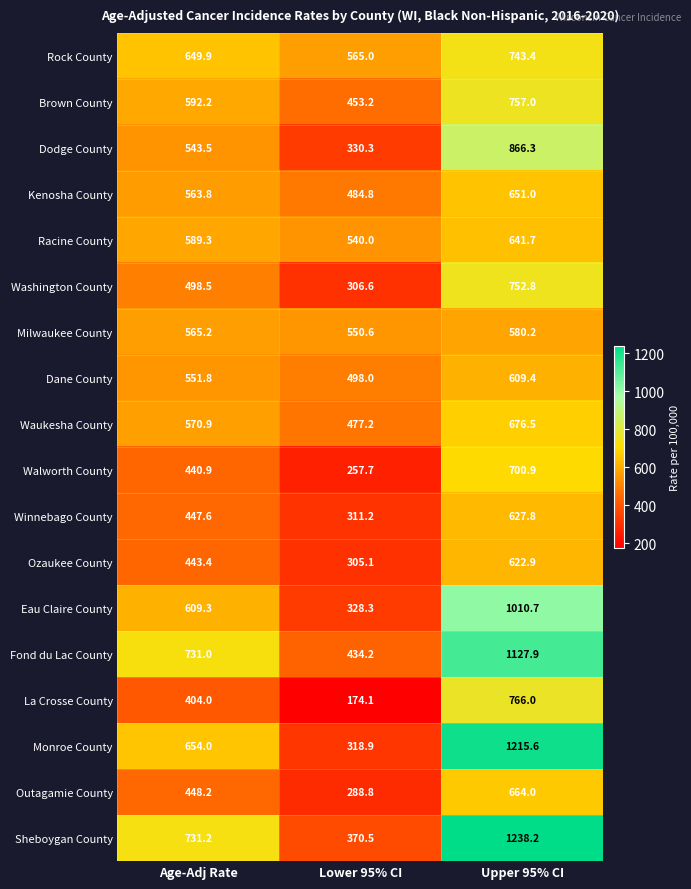

What is the difference between the maximum and second lowest values in the Racine County series?

52.4